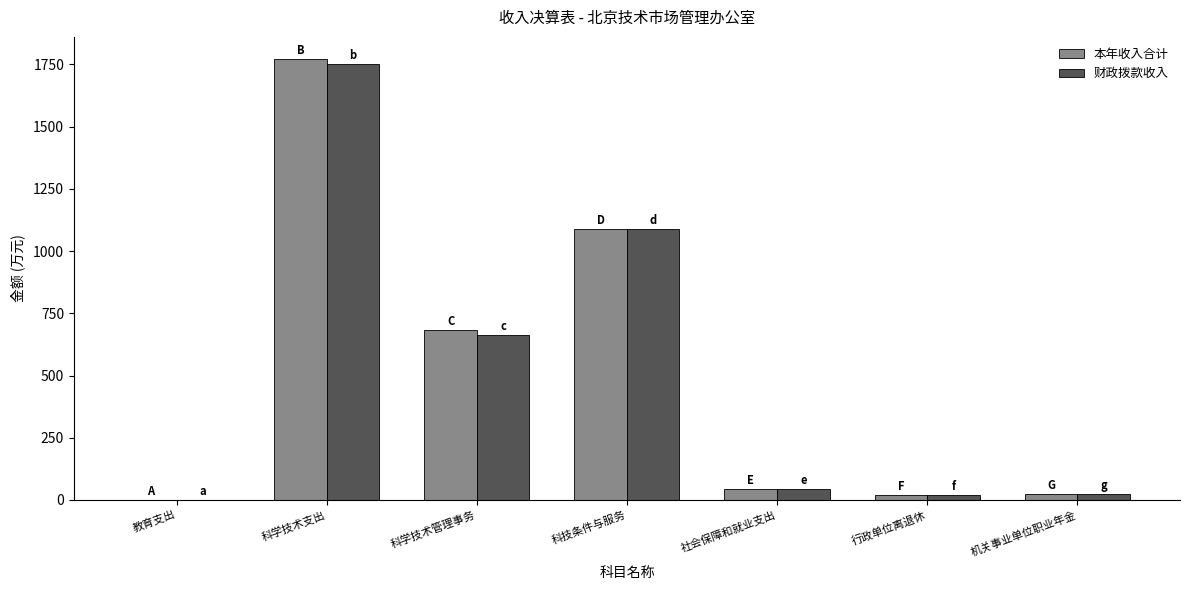

How many distinct data groups are displayed?

2